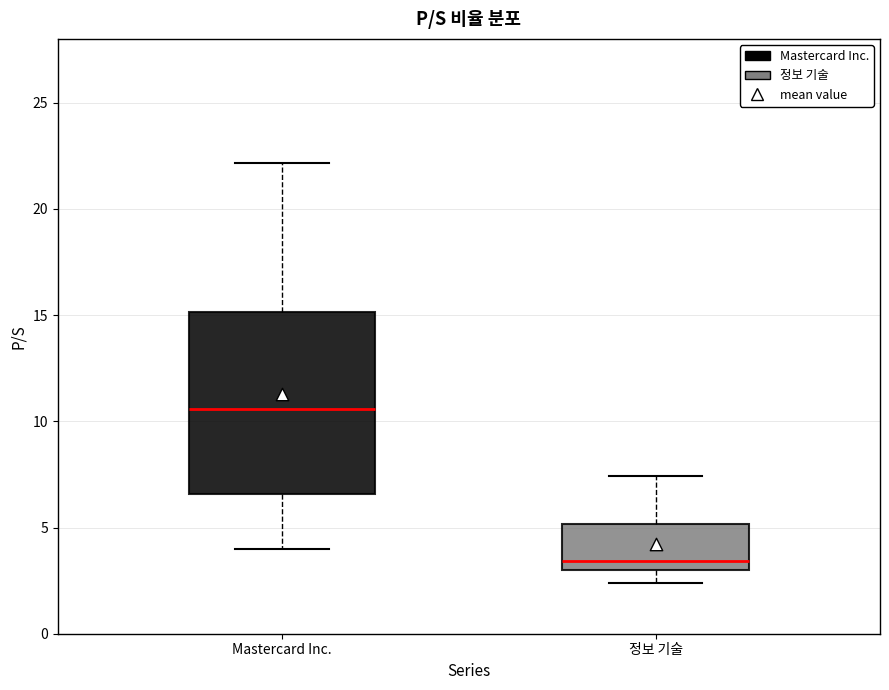

Where does the median line of the box for 정보 기술 sit on the y-axis? The values are not printed on the chart, so give them approximately, as read against the axis.

3.5